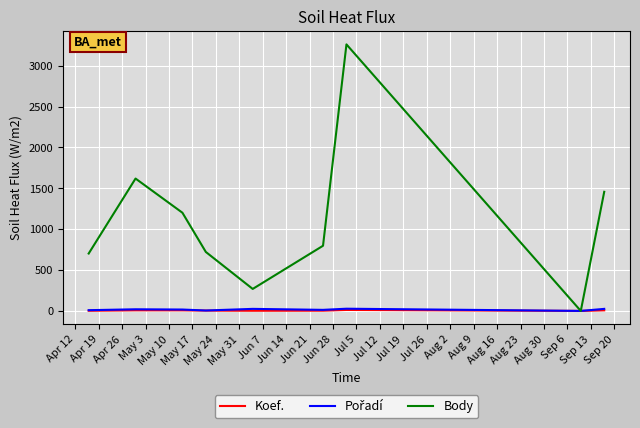

Which series has the largest total across all categories?

Body